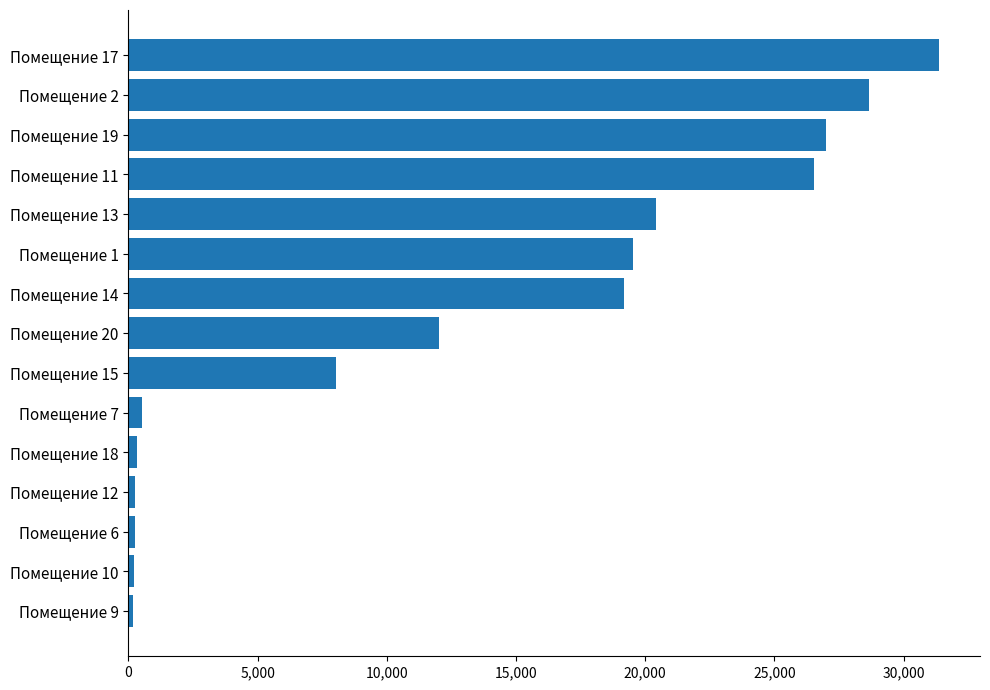

What is the average value?

12968.5